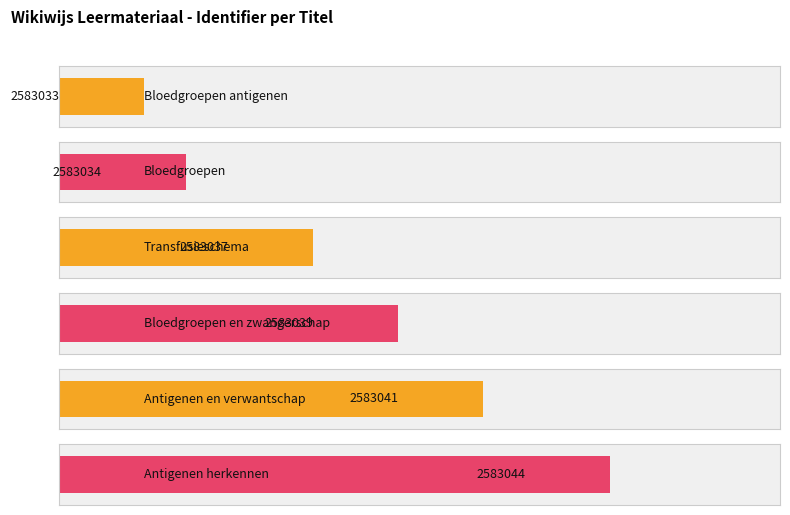

Between Bloedgroepen and Antigenen en verwantschap, which is larger?

Antigenen en verwantschap